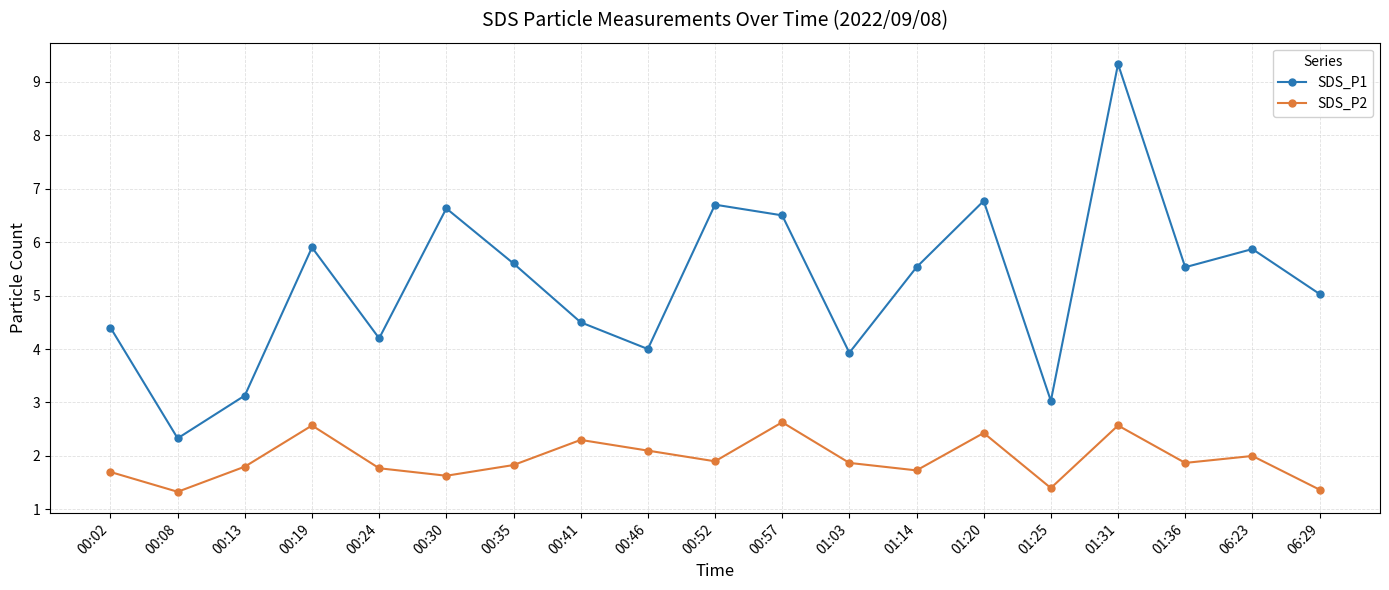

How many categories are shown in the chart?

19